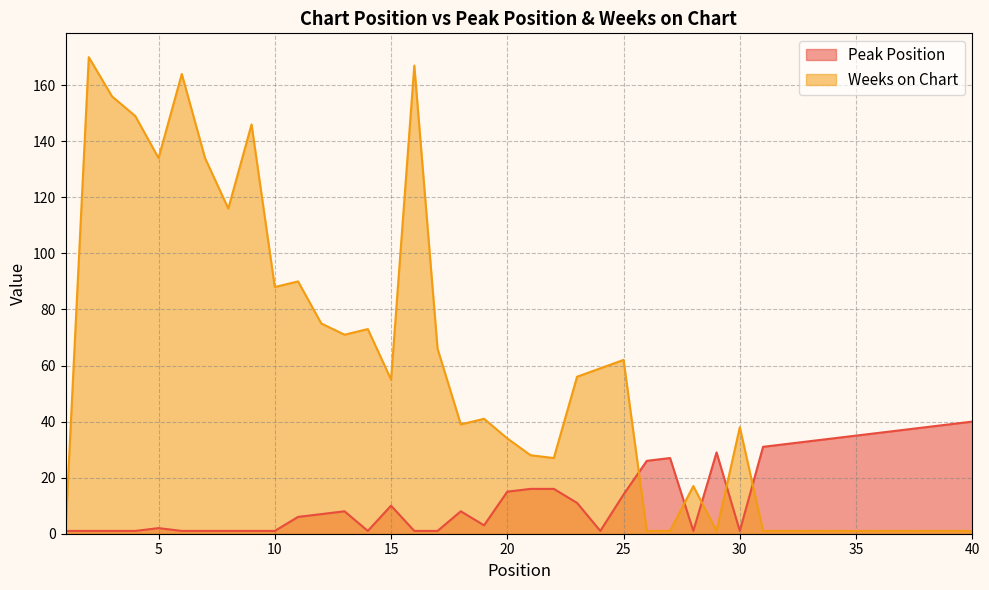

Reading left to right, what are all the values shown in this chart?

Peak Position: 1=1	2=1	3=1	4=1	5=2	6=1	7=1	8=1	9=1	10=1	11=6	12=7	13=8	14=1	15=10	16=1	17=1	18=8	19=3	20=15	21=16	22=16	23=11	24=1	25=14	26=26	27=27	28=1	29=29	30=1	31=31	32=32	33=33	34=34	35=35	36=36	37=37	38=38	39=39	40=40
Weeks on Chart: 1=1	2=170	3=156	4=149	5=134	6=164	7=134	8=116	9=146	10=88	11=90	12=75	13=71	14=73	15=55	16=167	17=66	18=39	19=41	20=34	21=28	22=27	23=56	24=59	25=62	26=1	27=1	28=17	29=1	30=38	31=1	32=1	33=1	34=1	35=1	36=1	37=1	38=1	39=1	40=1